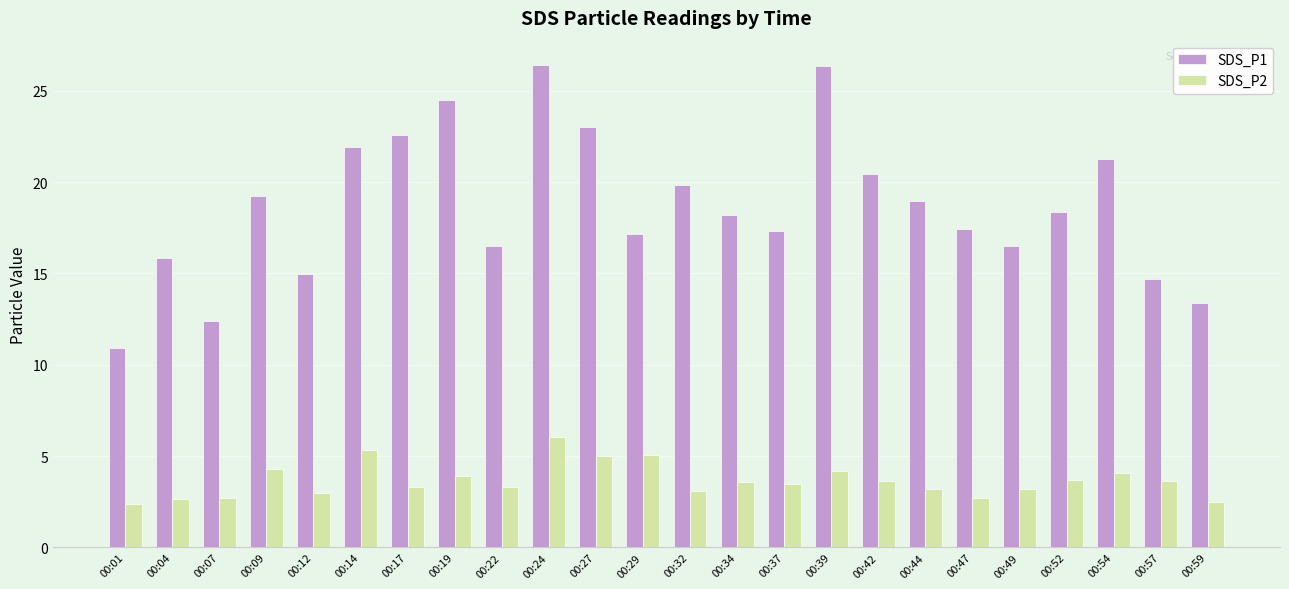

Which series has the widest spread of values?

SDS_P1